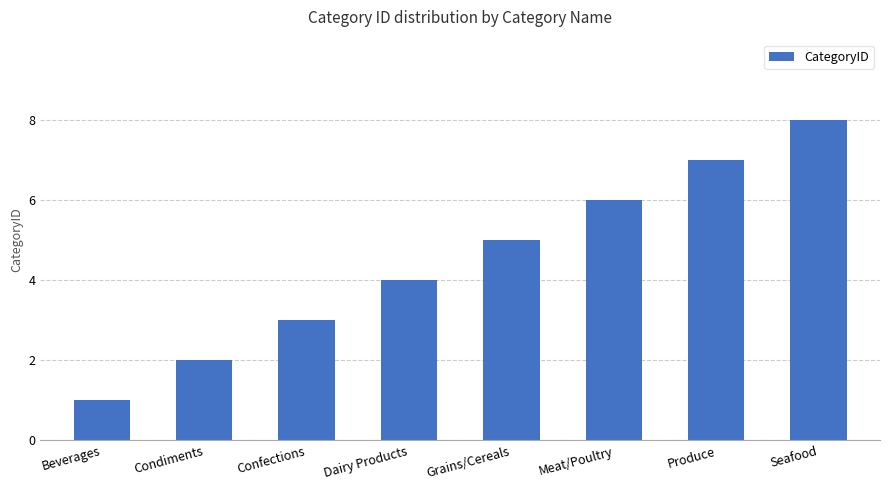

What is the difference between the maximum and minimum values?

7